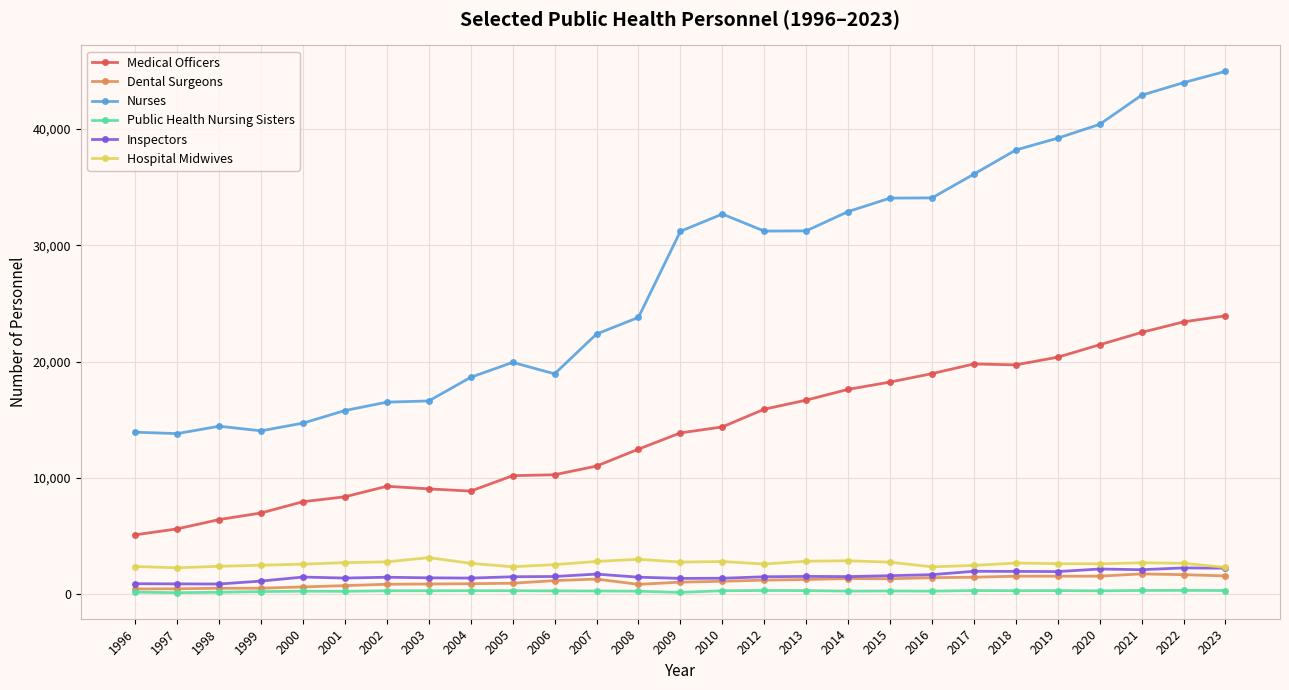

How many data points does each series have?

27